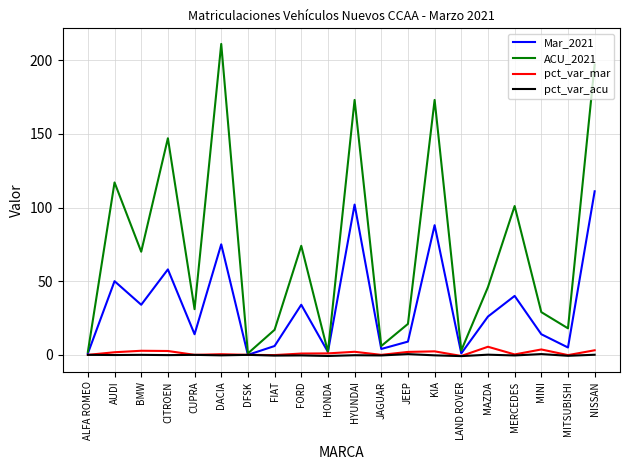

Is it true that pct_var_mar equals 0.0 at JAGUAR?

True